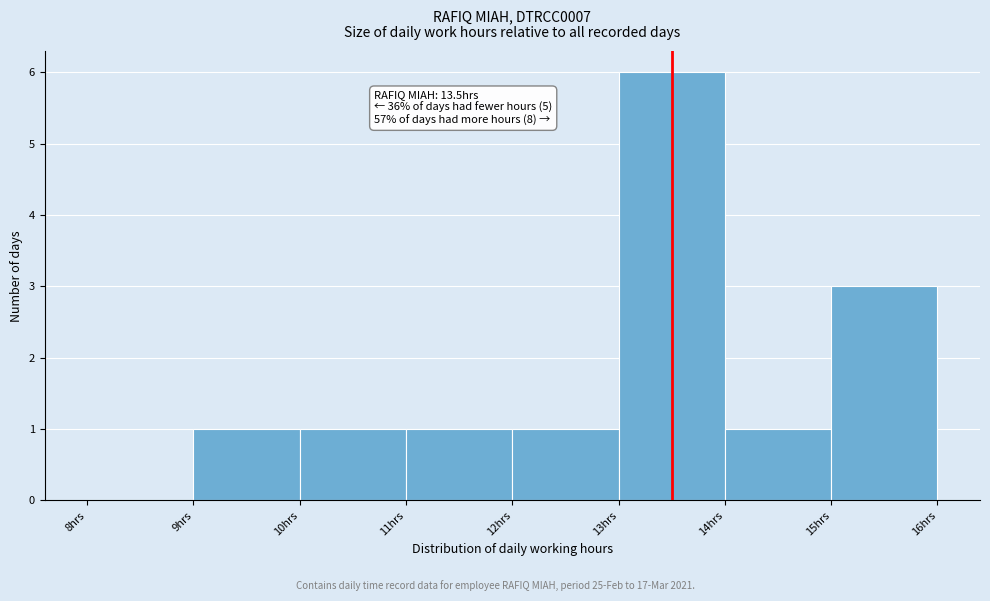

Which range on the x-axis has the tallest bar?

13 to 14